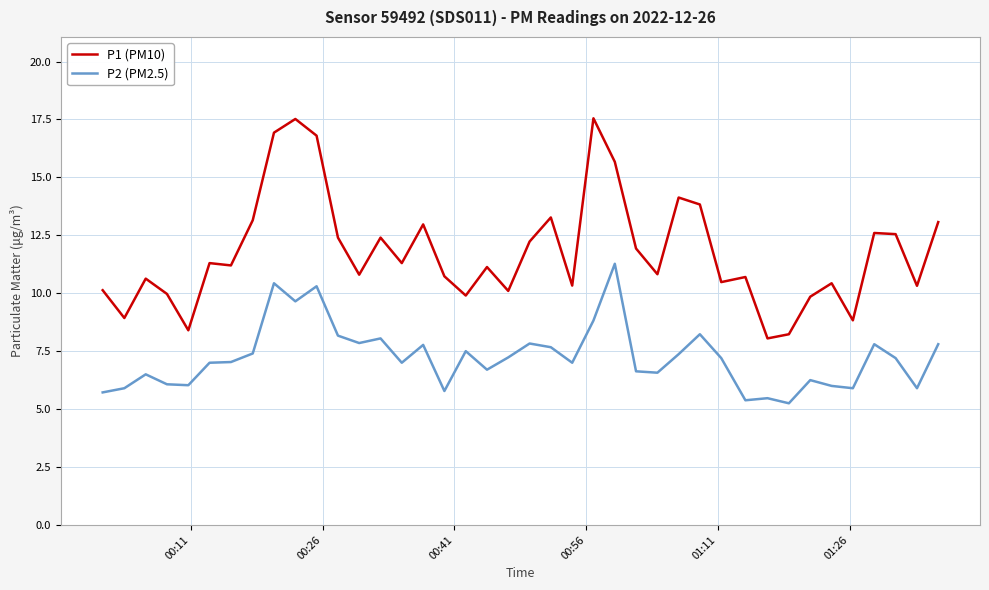

What is the greatest value displayed?

17.6